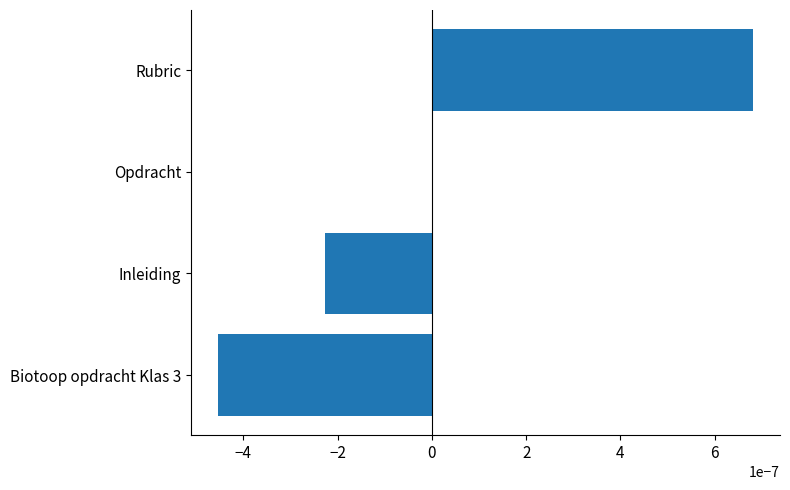

How many series are shown in this chart?

1